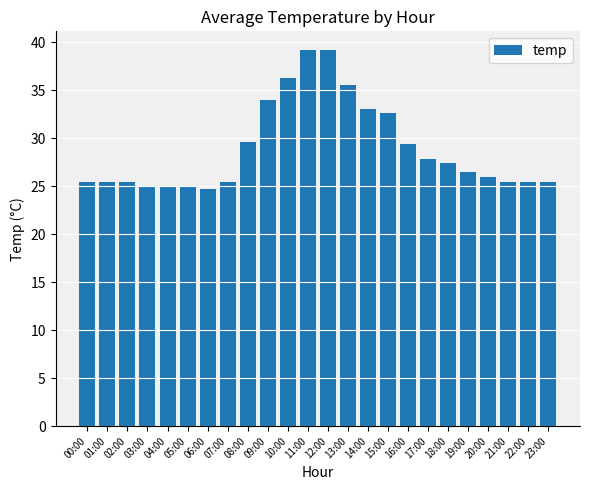

What is the label of the 8th bar from the right?

16:00